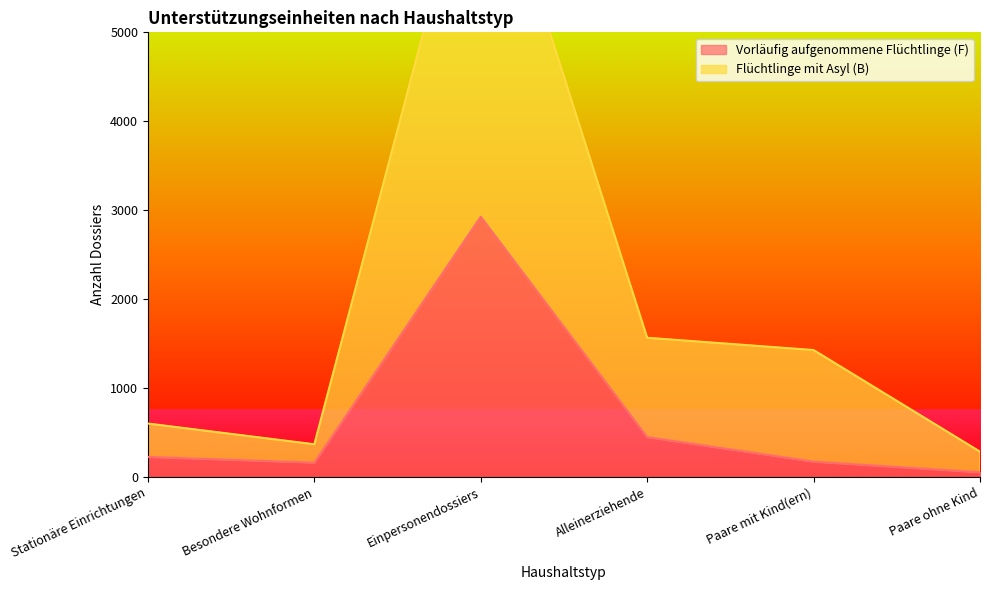

Rank the categories by Flüchtlinge mit Asyl (B) value from highest to lowest.

Einpersonendossiers, Alleinerziehende, Paare mit Kind(ern), Stationäre Einrichtungen, Besondere Wohnformen, Paare ohne Kind